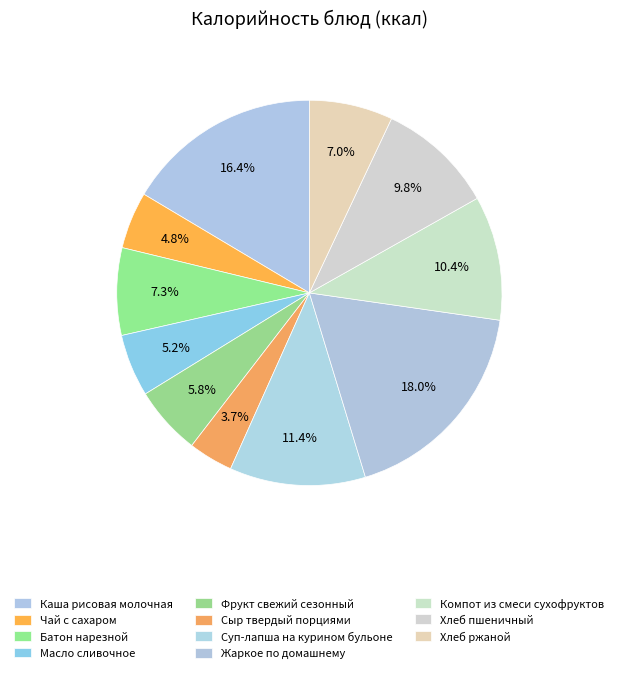

Count the number of slices in the pie.

11